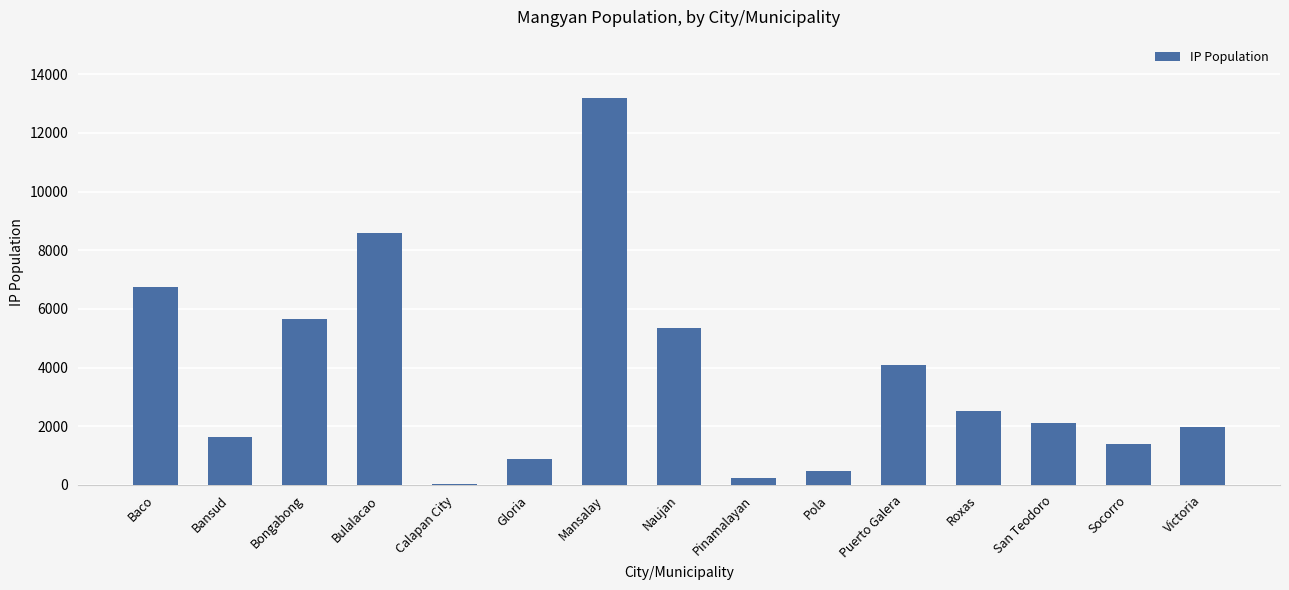

Is it true that the value at Bongabong is 1562?

False